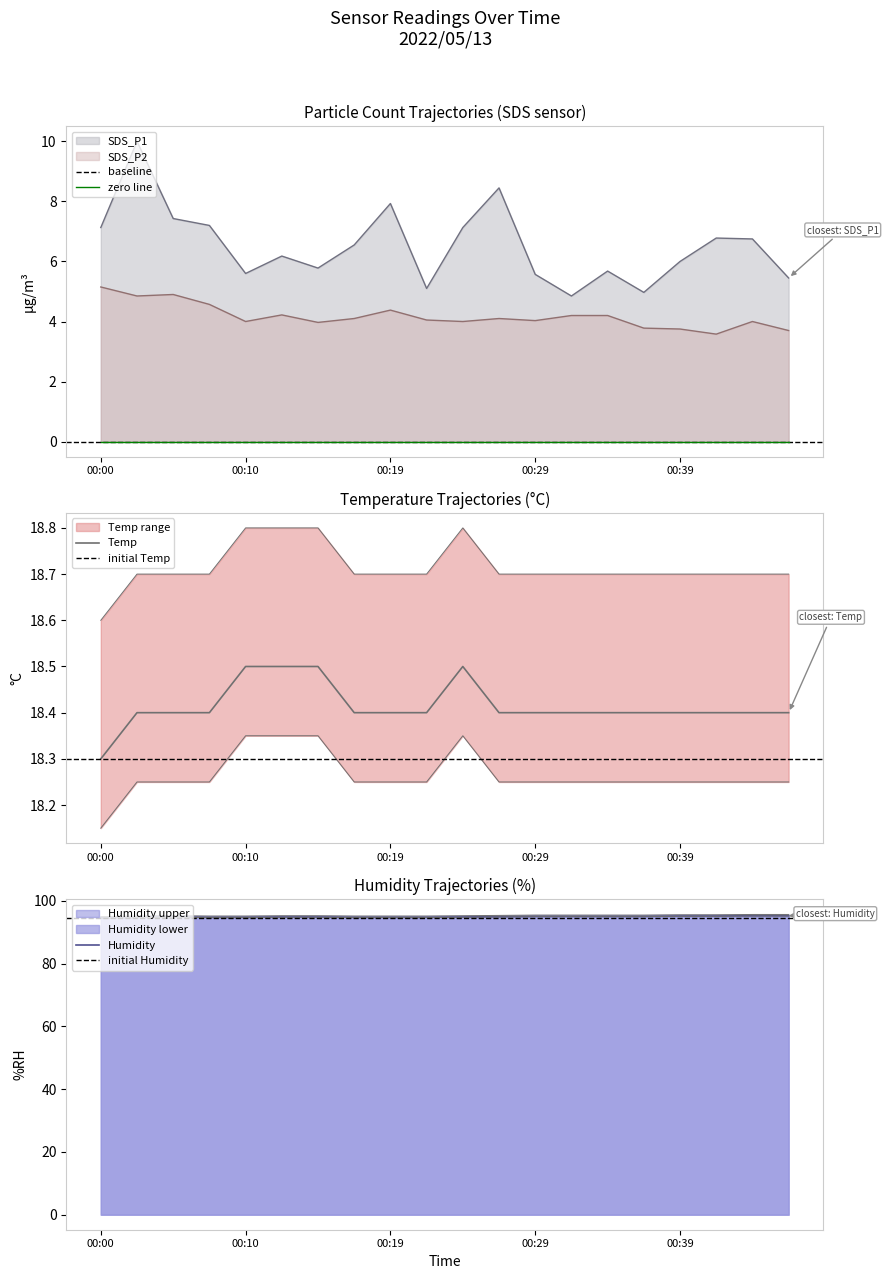

How many categories are shown in the chart?

20